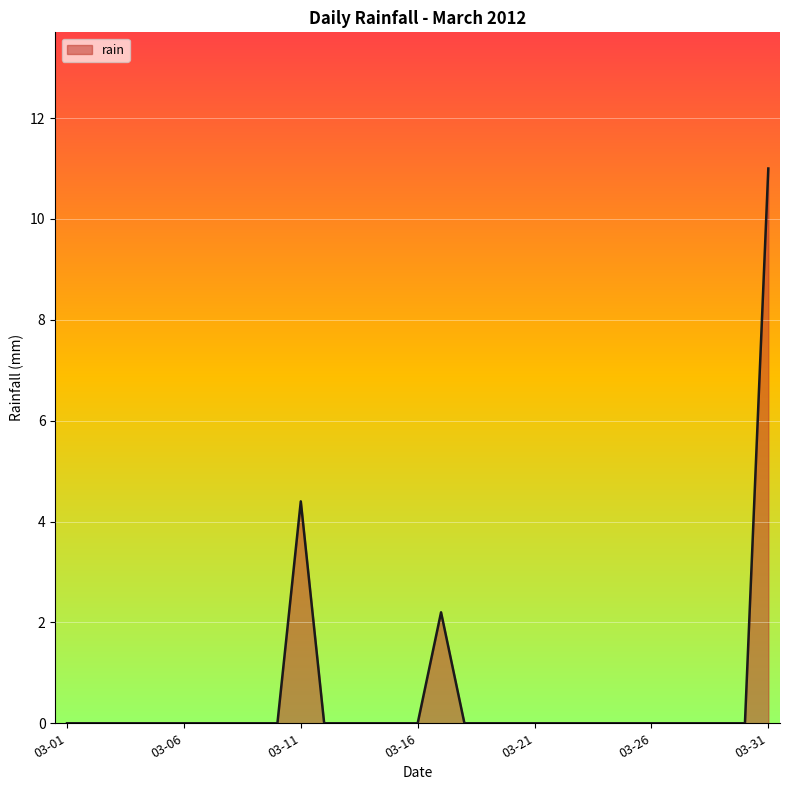

What is the maximum value shown in the chart?

11.0